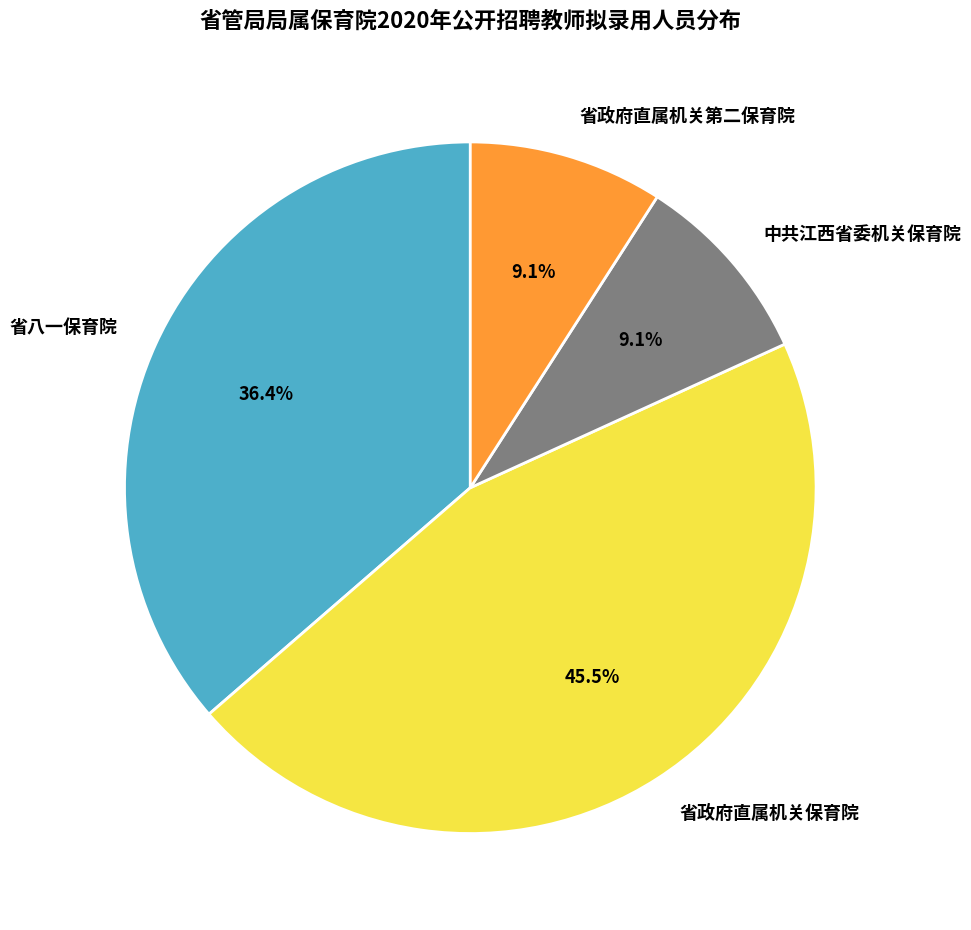

Which has a higher value, 省政府直属机关保育院 or 省八一保育院?

省政府直属机关保育院